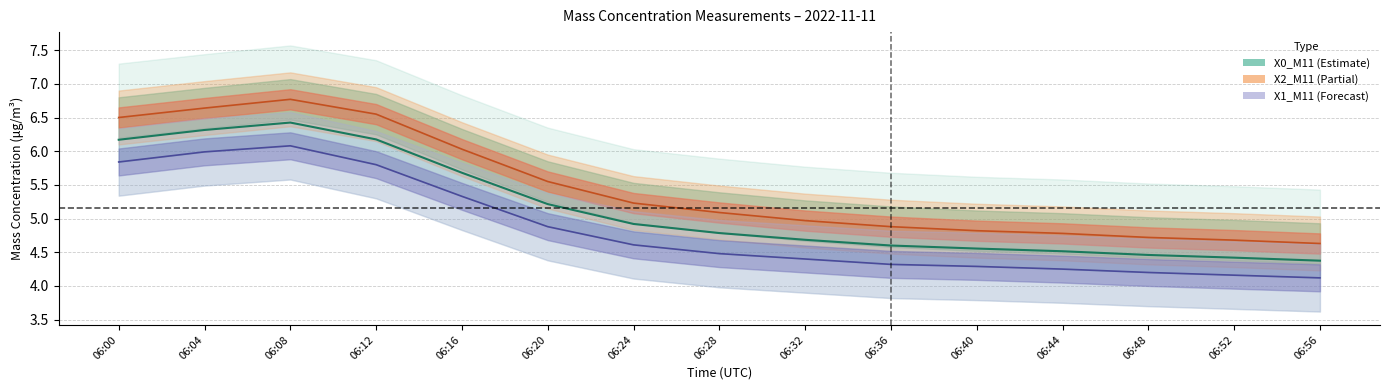

List the labels in order of X1_M11 value, smallest first.

06:56, 06:52, 06:48, 06:44, 06:40, 06:36, 06:32, 06:28, 06:24, 06:20, 06:16, 06:12, 06:00, 06:04, 06:08